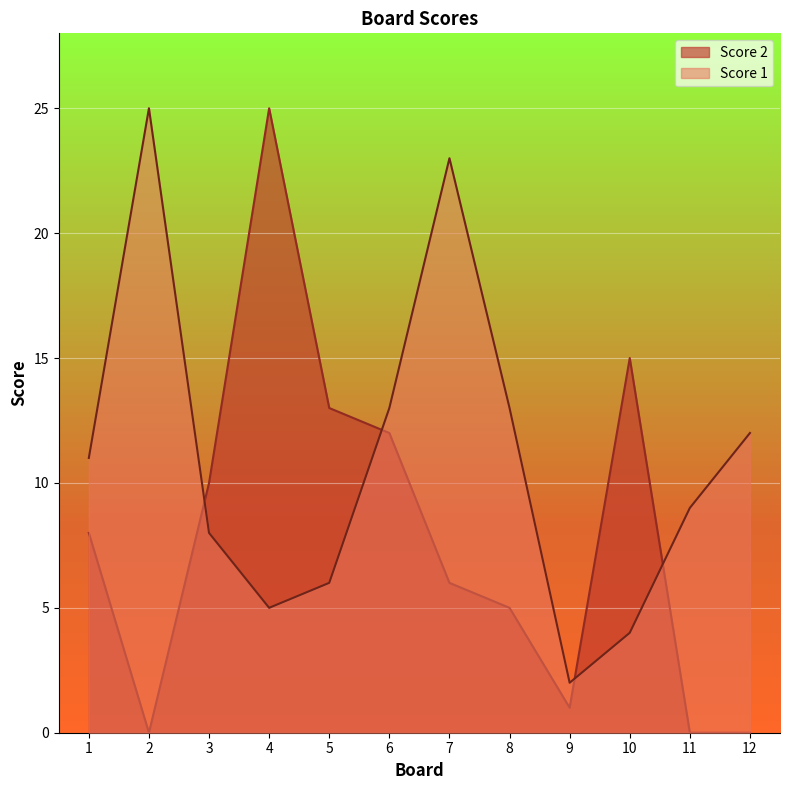

What is the value of the Score 2 point at the 8th from the left?

5